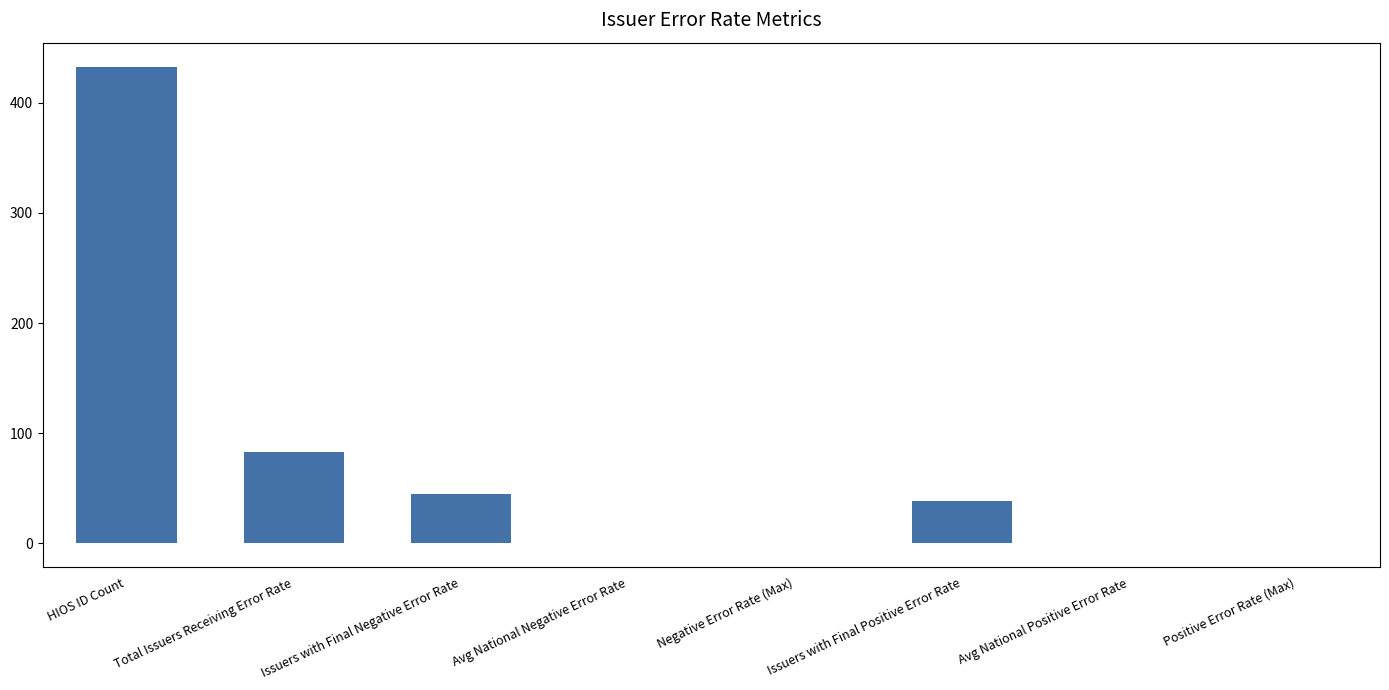

How many distinct data groups are displayed?

1